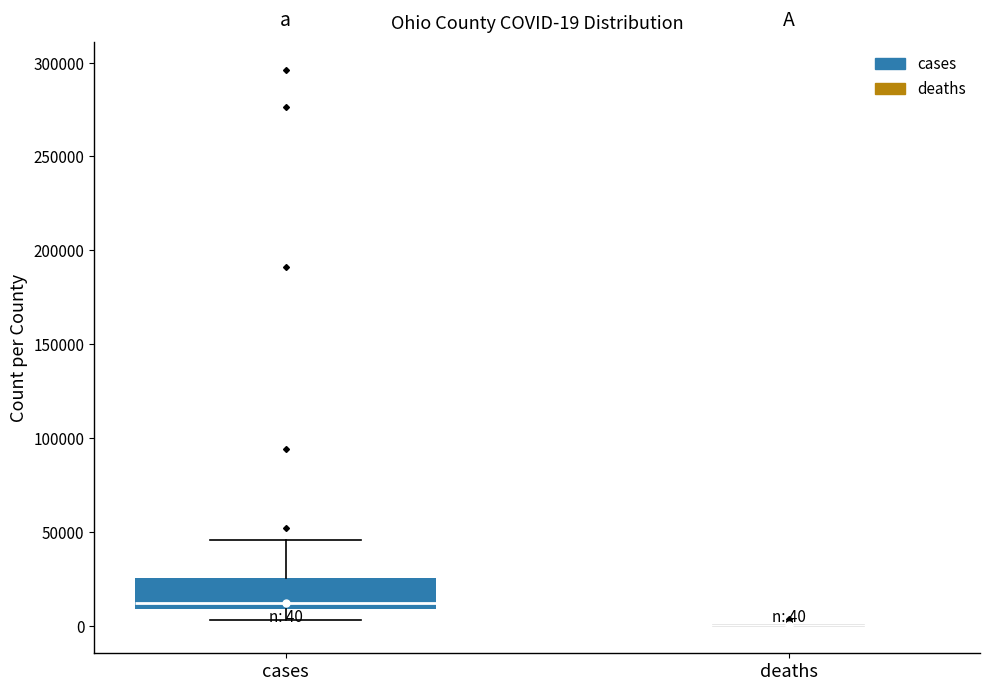

Comparing the boxes themselves (not the whiskers), which one is the tallest?

cases